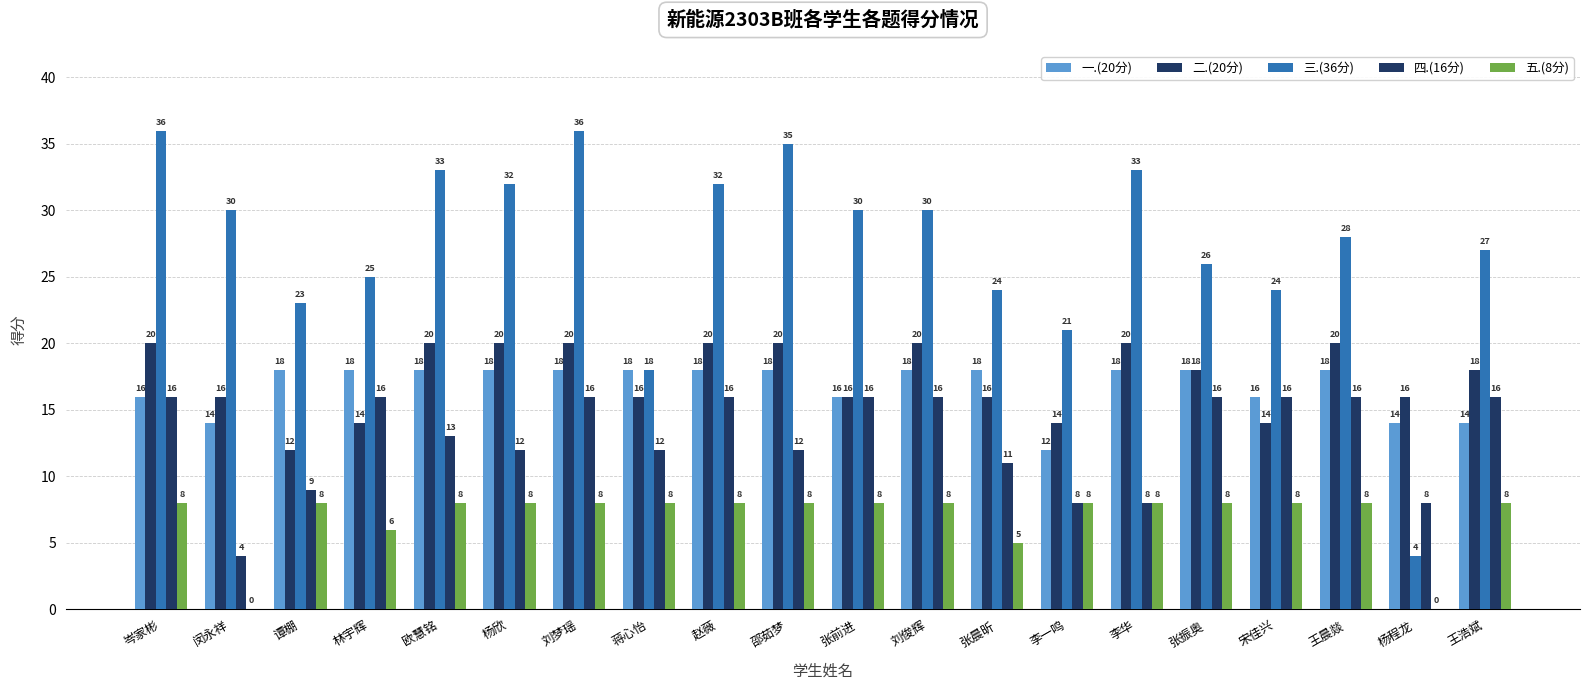

Are the bars grouped side by side (vs. stacked)?

Yes